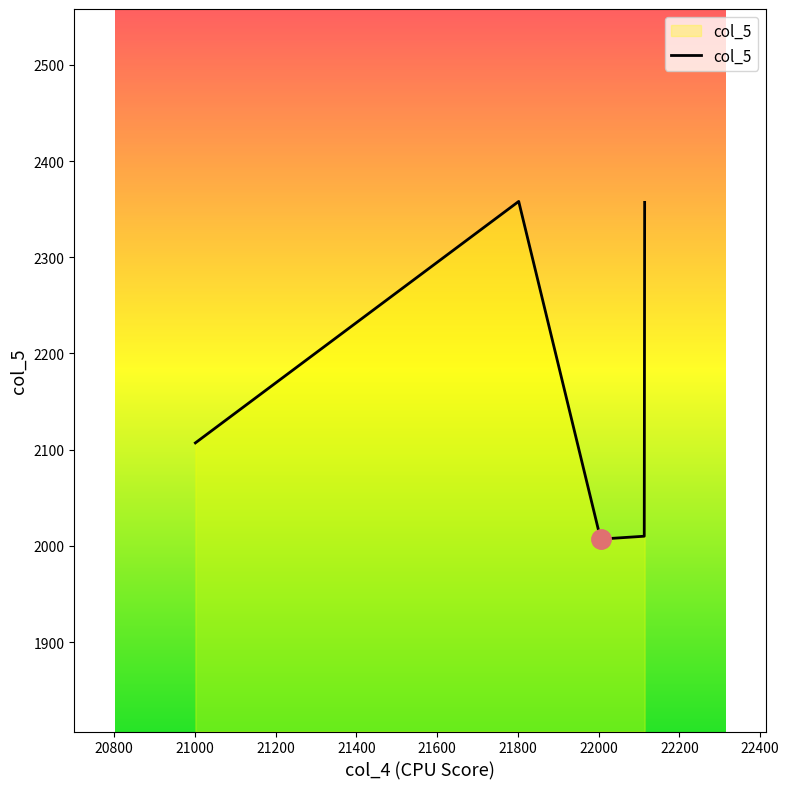

True or false: there are more than 1 points higher than both neighbors.

False